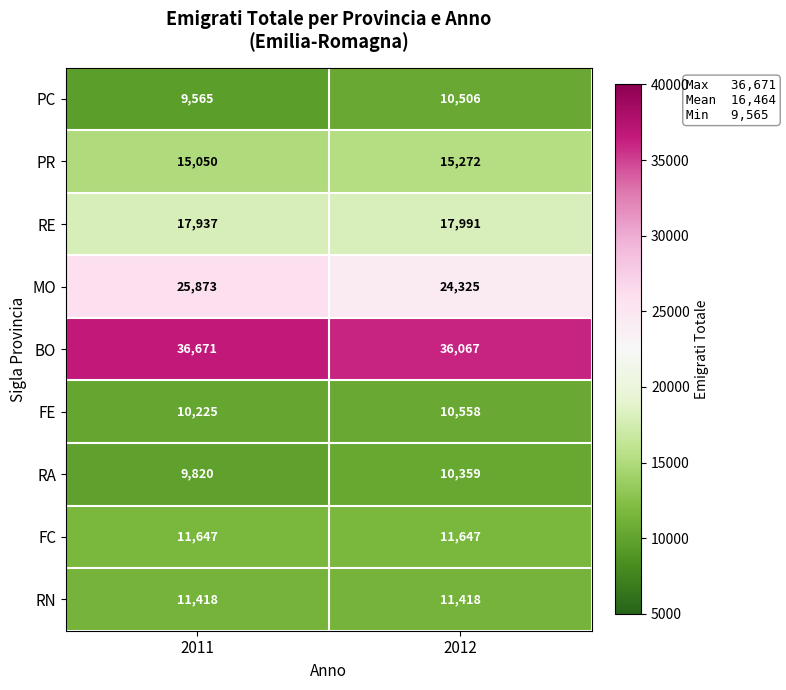

Between 2011 and 2012, which series saw the biggest shift?

MO